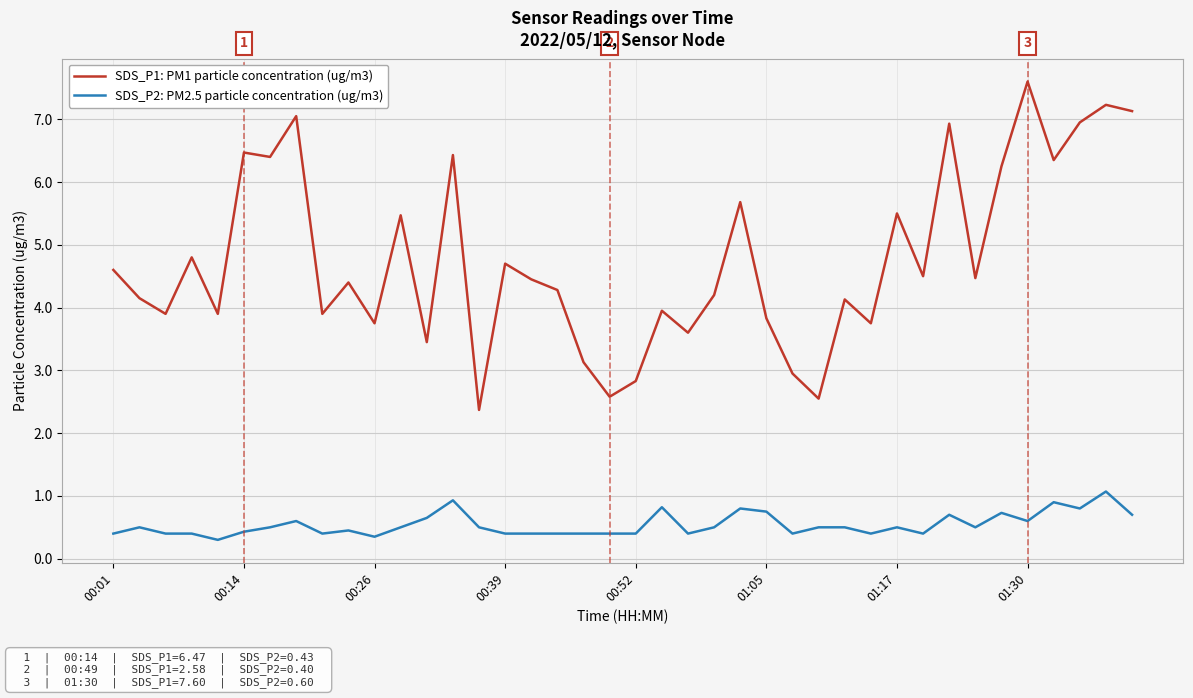

What is the smallest value displayed?

0.3